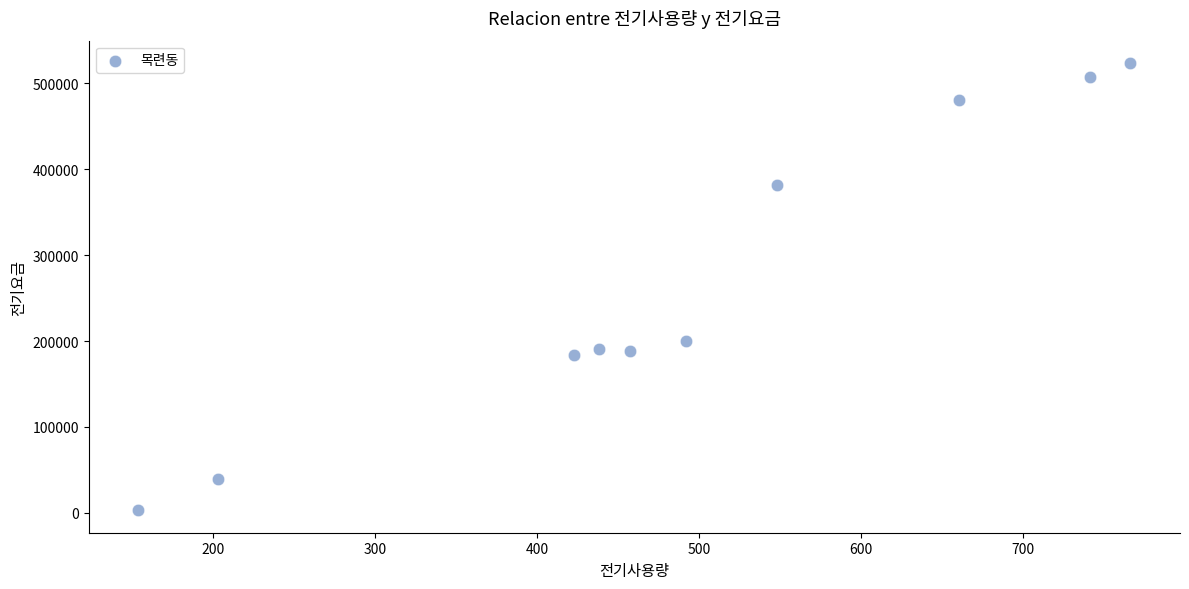

What Y value in the scatter plot is closest to 263312?

200477.9